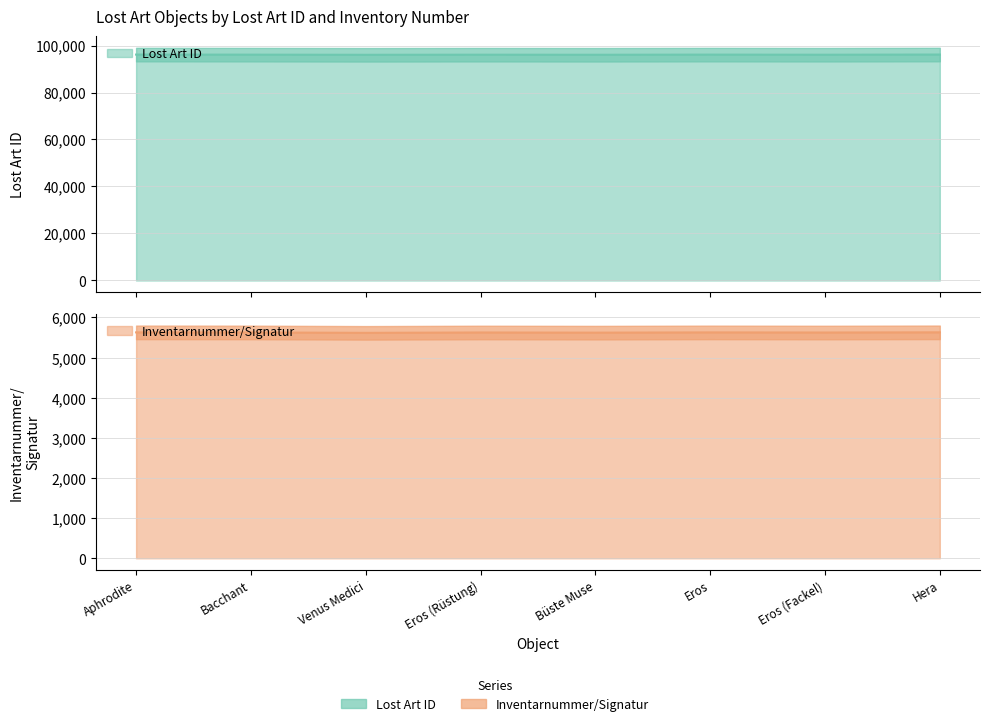

What is the spread (max minus min) of values at Bacchant?

90478